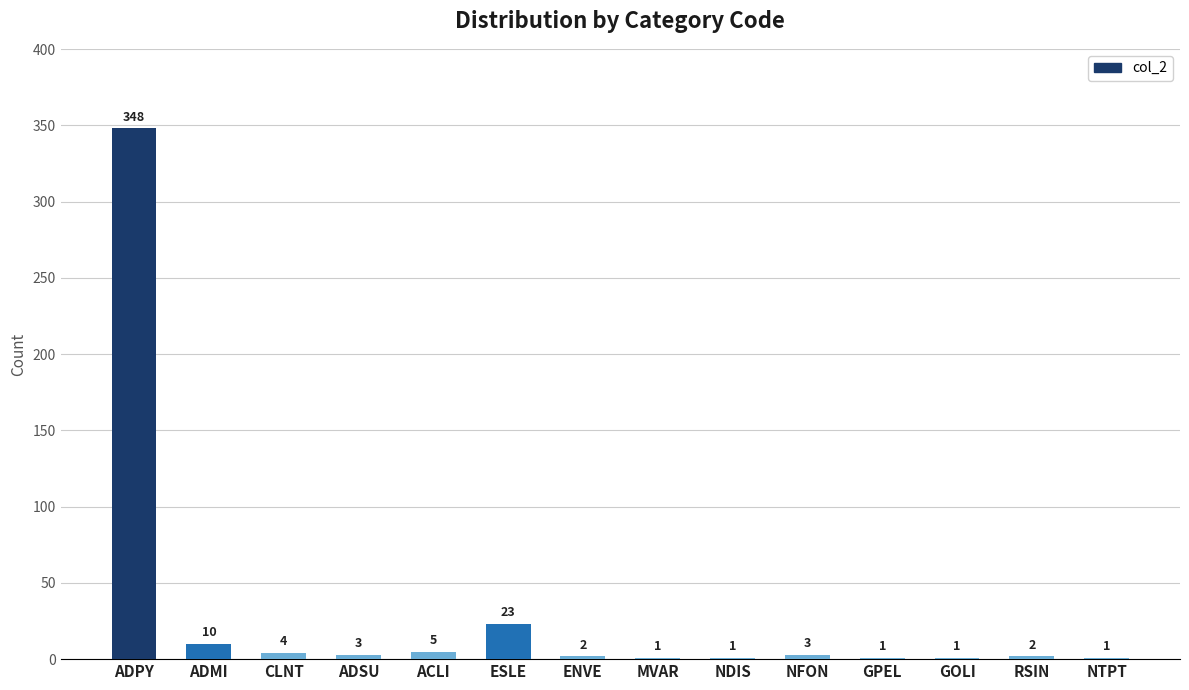

The chart shows a value of 611 at ADPY. True or false?

False